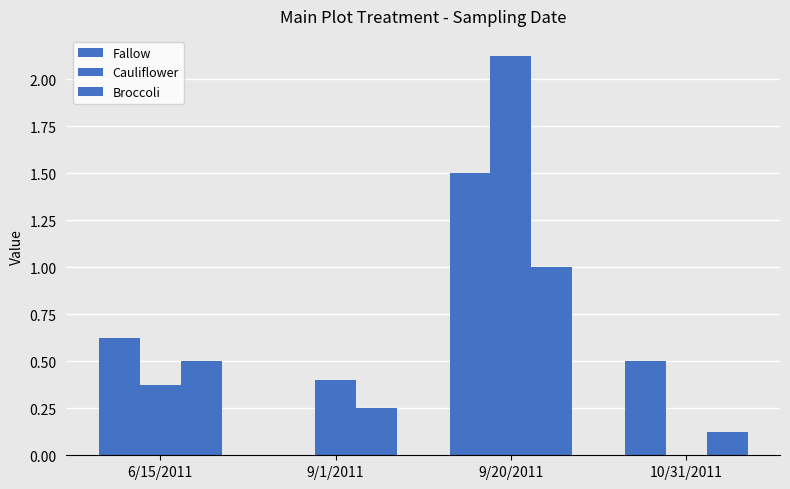

The value of Broccoli at 6/15/2011 is 0.5. True or false?

True